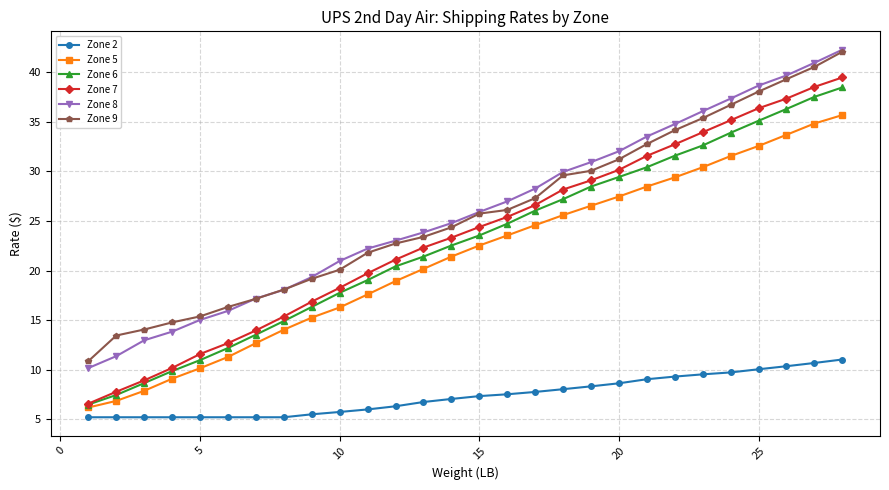

What is the minimum value shown in the chart?

5.2